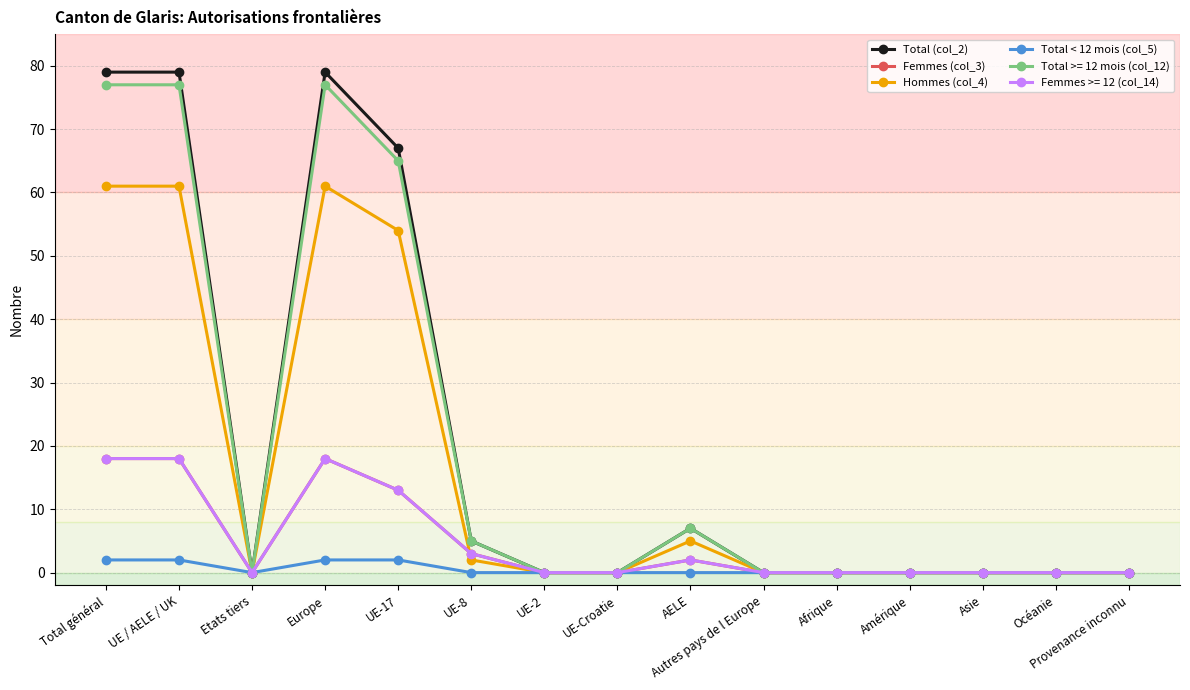

True or false: Total < 12 mois (col_5) has a value of 1 at Autres pays de l Europe.

False